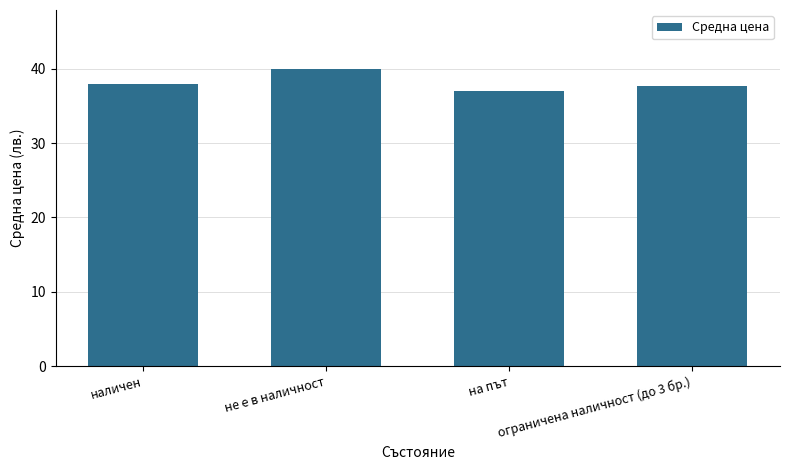

Reading left to right, transcribe all the data shown in this chart.

наличен=37.9	не е в наличност=39.9	на път=37.0	ограничена наличност (до 3 бр.)=37.6